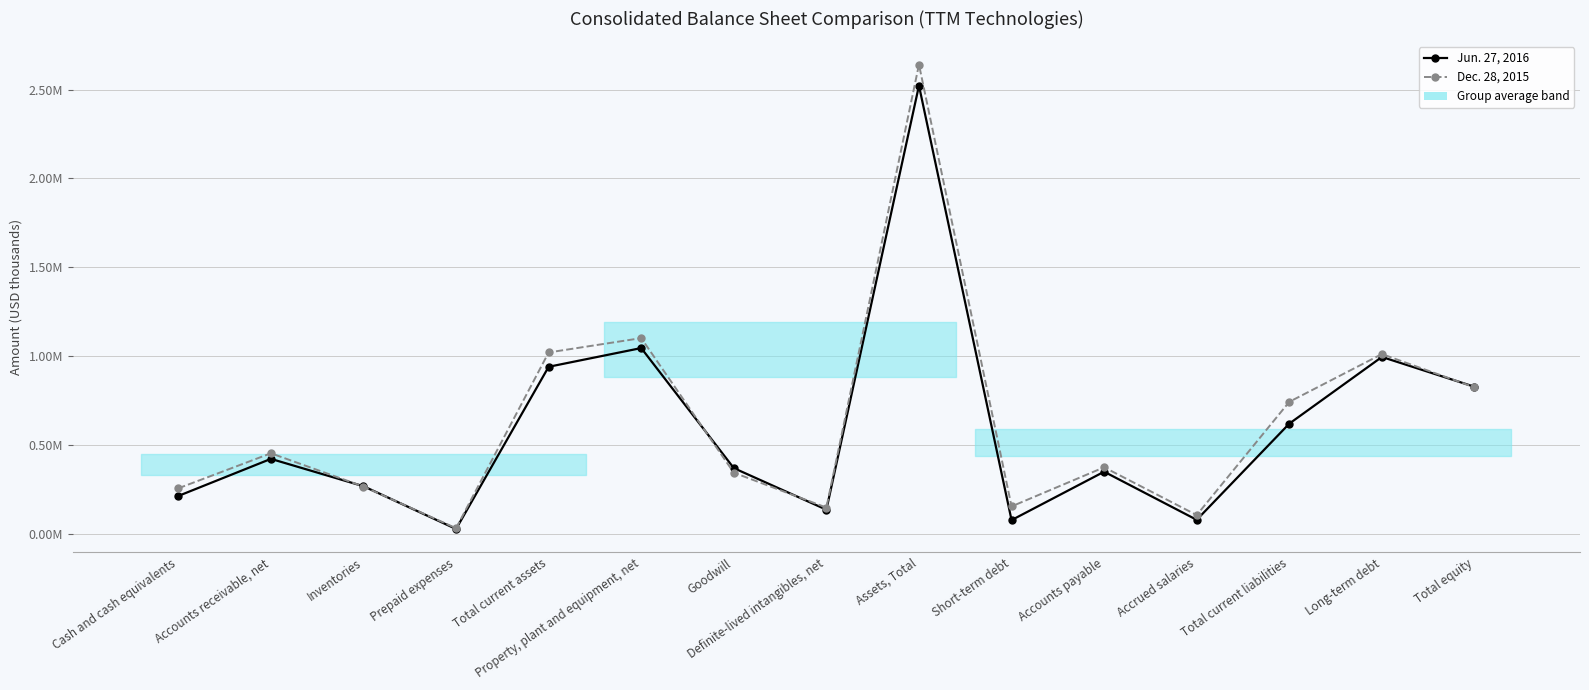

Reading right to left, list all the values displayed in this chart.

Jun. 27, 2016: 829724	997207	622489	81984	352451	80358	2521787	138959	372596	1047187	941975	30520	270790	424514	216151
Dec. 28, 2015: 826669	1013411	744994	108649	377222	157375	2640133	150874	346990	1103067	1022520	34967	268923	456000	259100